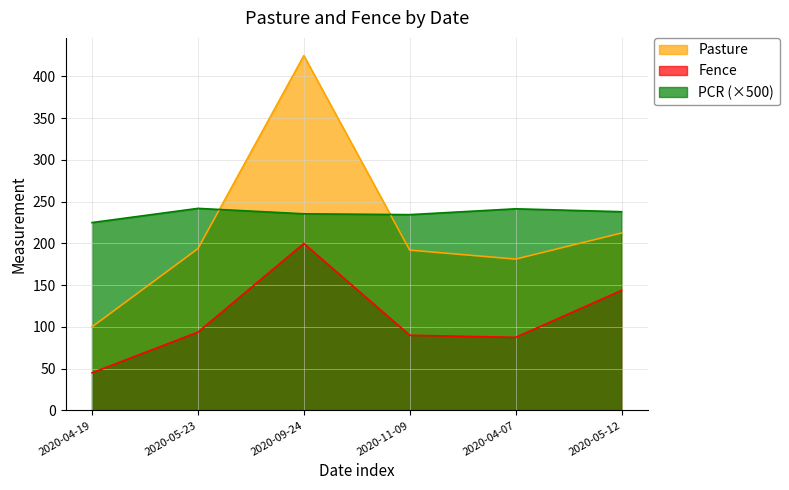

What are all the series names shown in the legend?

Pasture, Fence, PCR (×500)